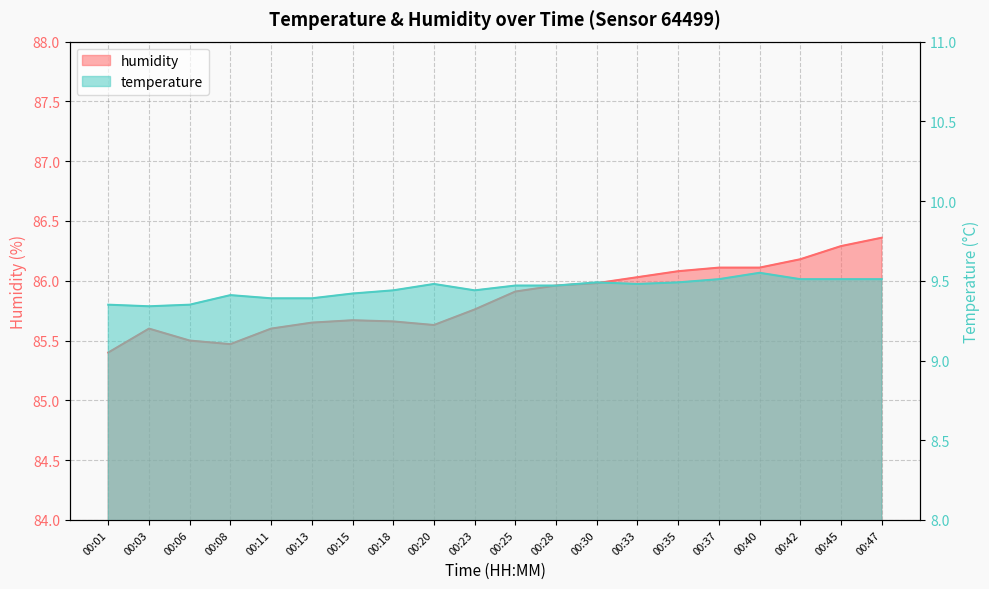

Is it true that temperature equals 9.4 at 00:15?

True